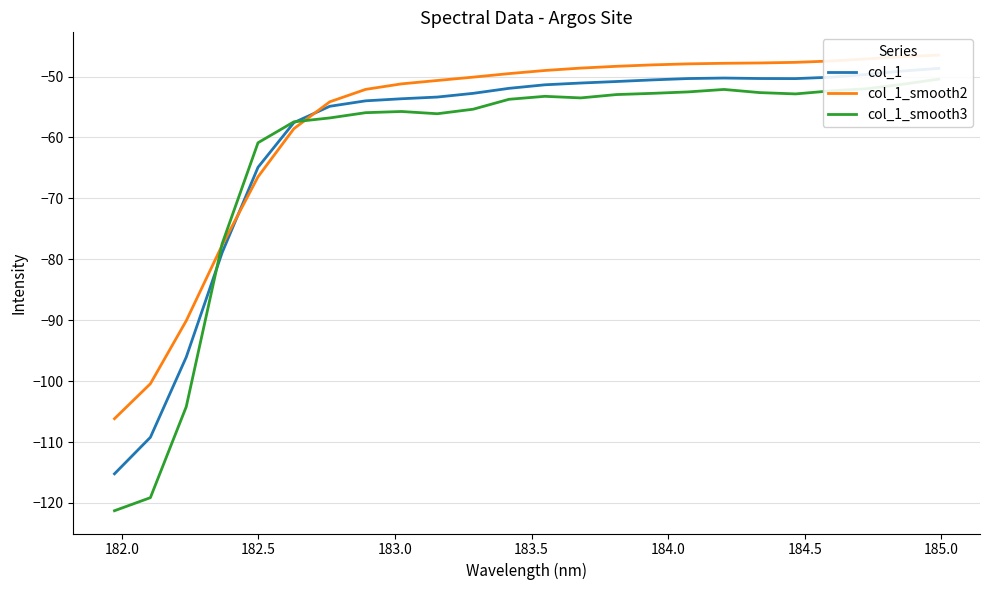

How many times do col_1_smooth2 and col_1 cross each other?

2